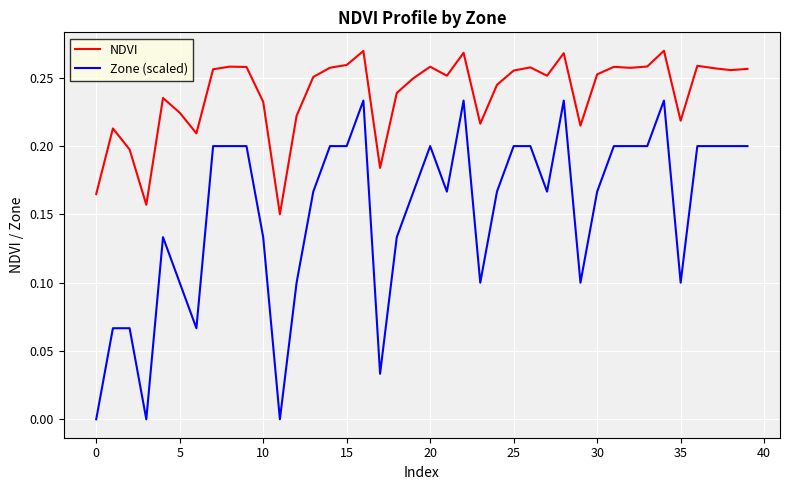

At how many categories does at least one series exceed 0?

40